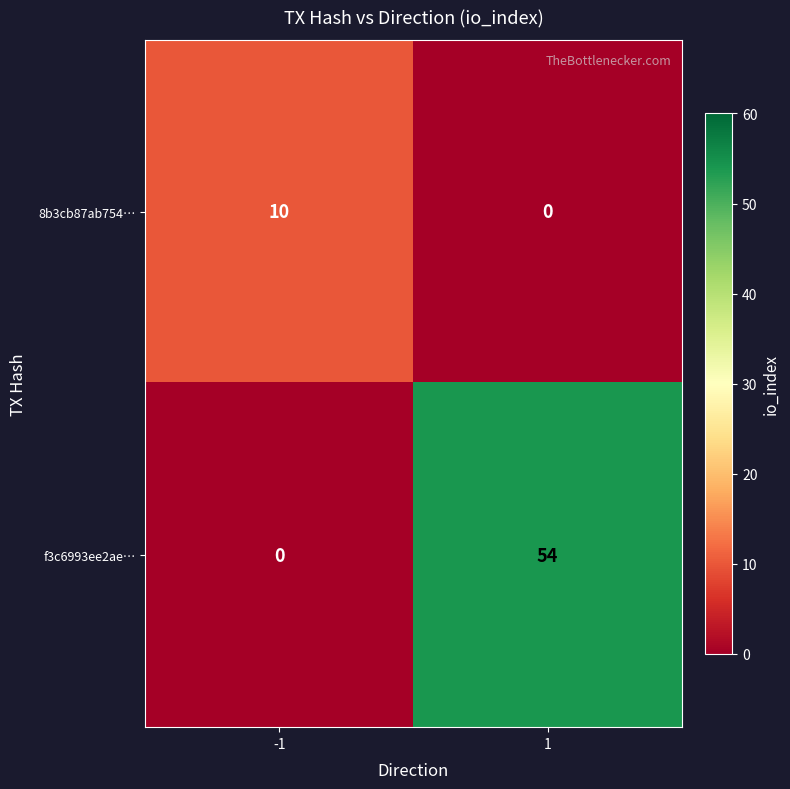

What is the total value across all series at 1?

54